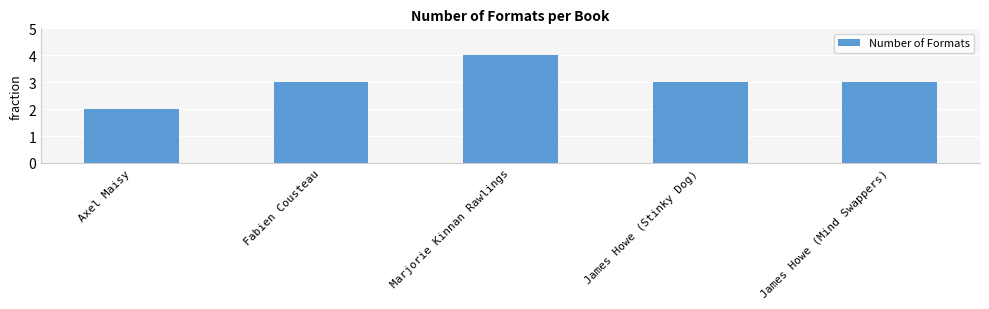

What is the maximum value shown in the chart?

4